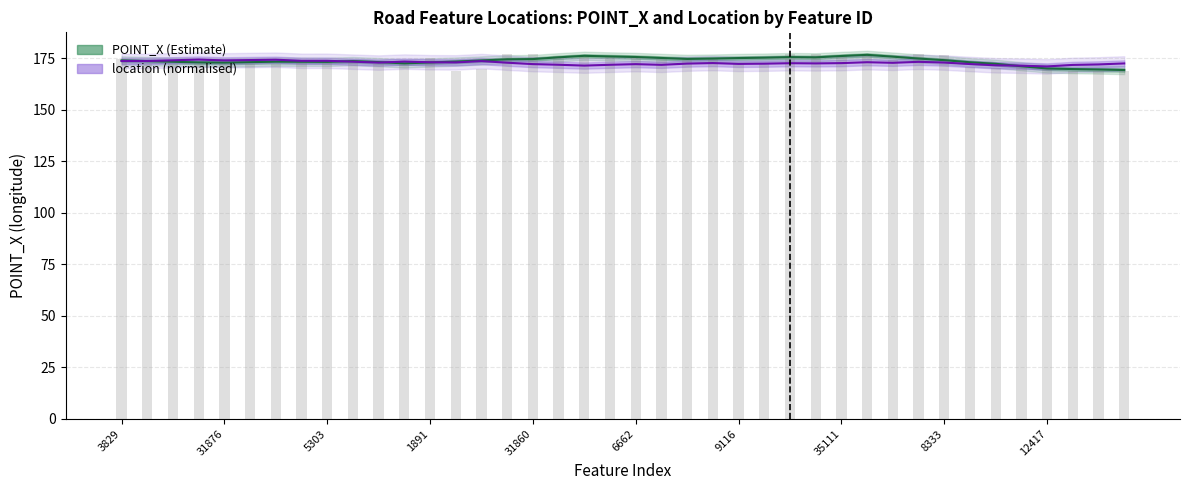

Rank the series by their maximum value, from lowest to highest.

location (normalised), POINT_X